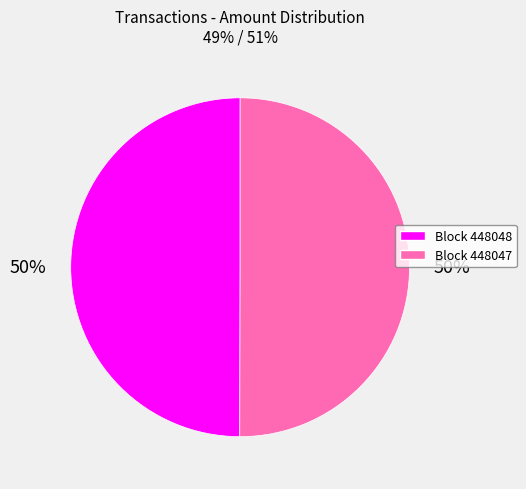

How many segments does this pie chart have?

2